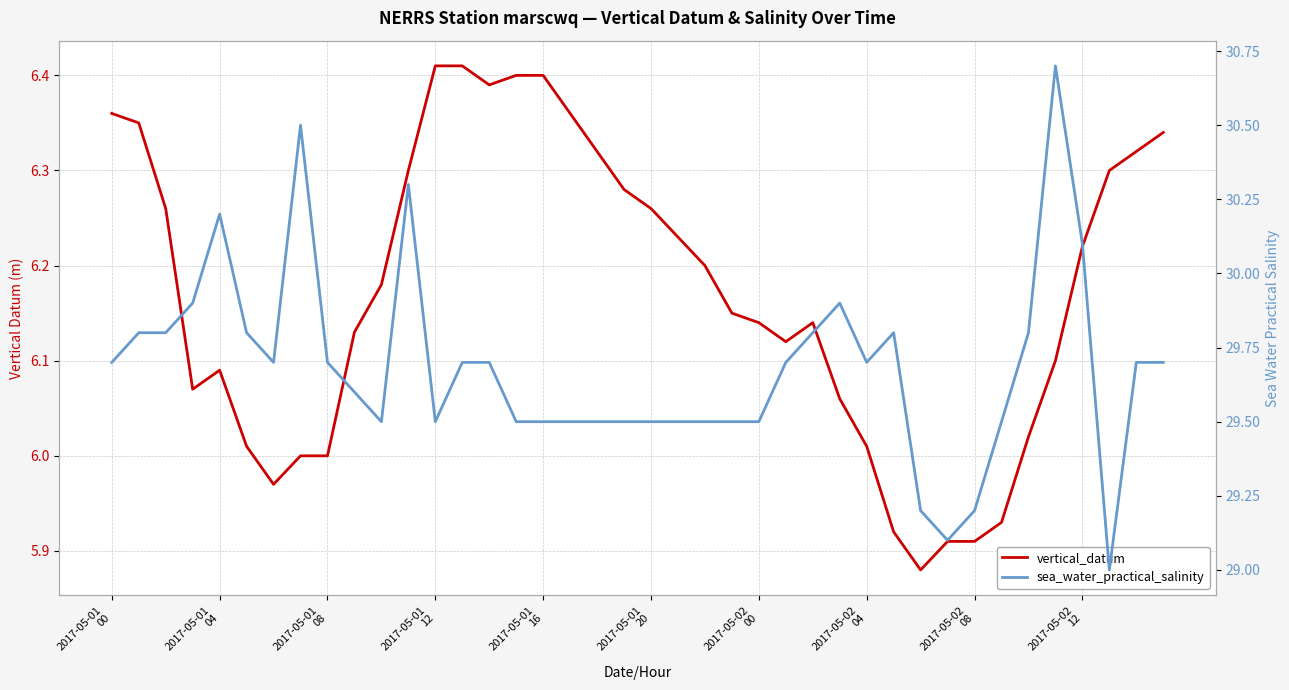

Does the chart display data point markers on the line(s)?

No